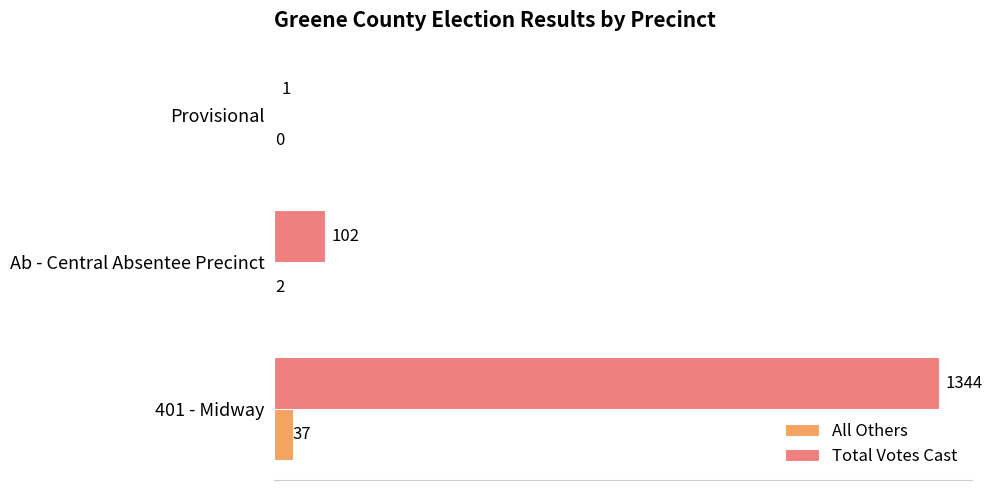

The value of Total Votes Cast at 401 - Midway is 1344. True or false?

True